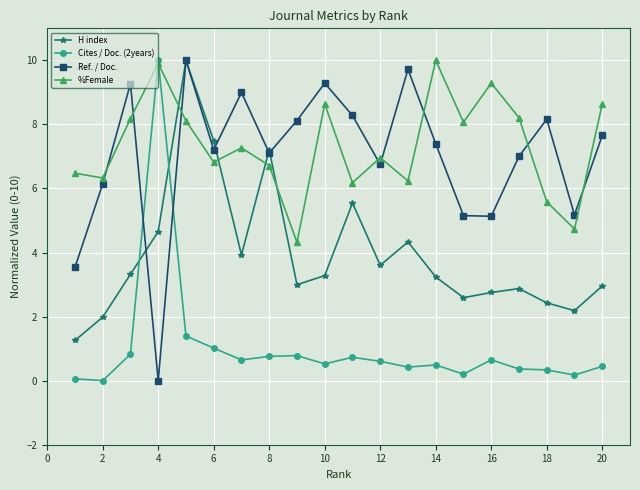

What is the maximum value for Ref. / Doc.?

10.0